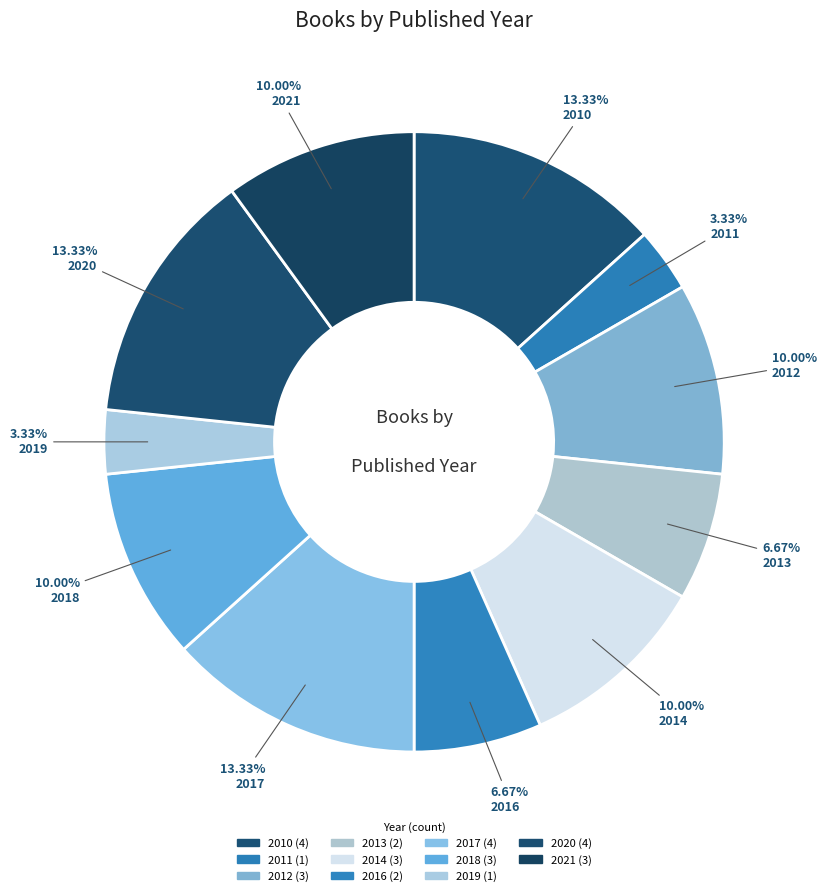

Count the number of slices in the pie.

11